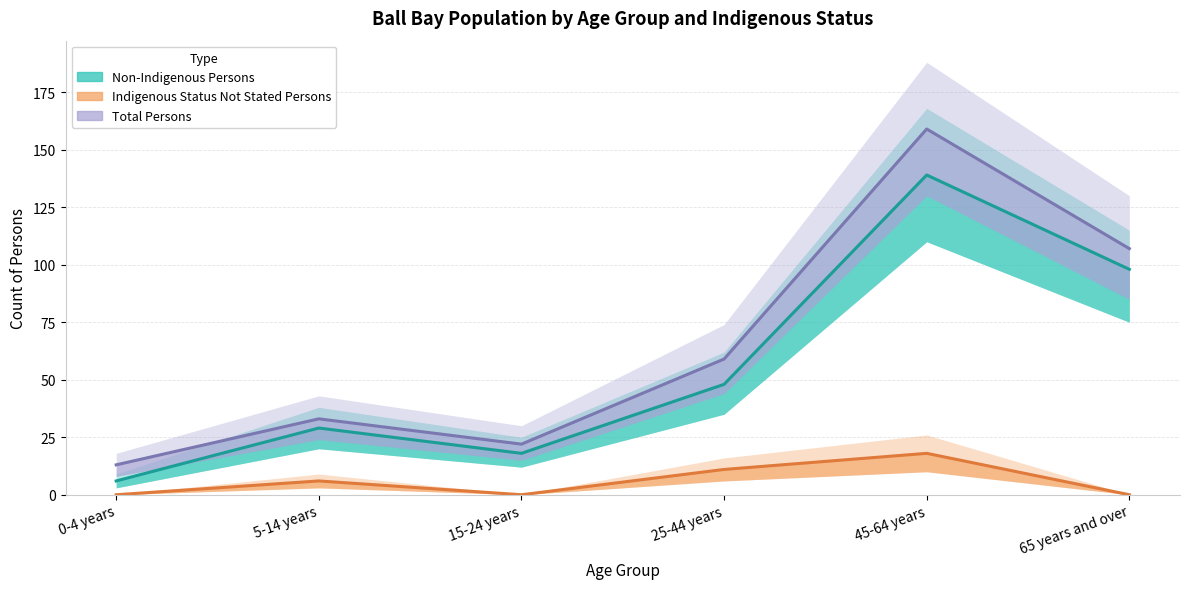

How many values in the Total Persons series exceed 59?

2